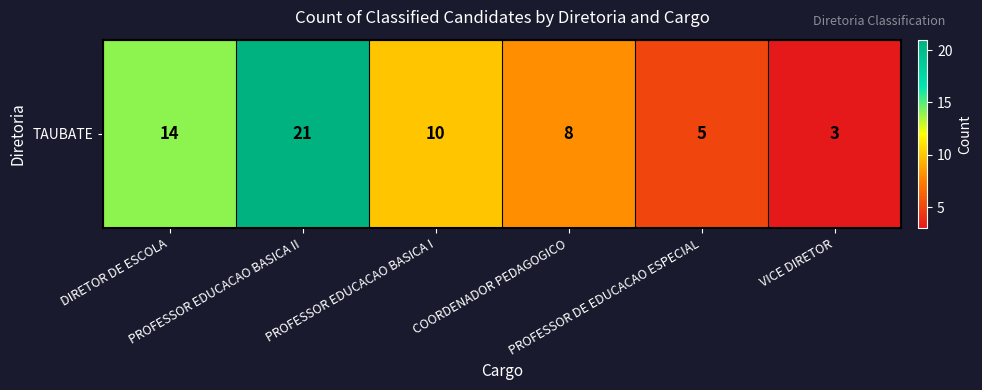

List the labels in order of value, smallest first.

VICE DIRETOR, PROFESSOR DE EDUCACAO ESPECIAL, COORDENADOR PEDAGOGICO, PROFESSOR EDUCACAO BASICA I, DIRETOR DE ESCOLA, PROFESSOR EDUCACAO BASICA II